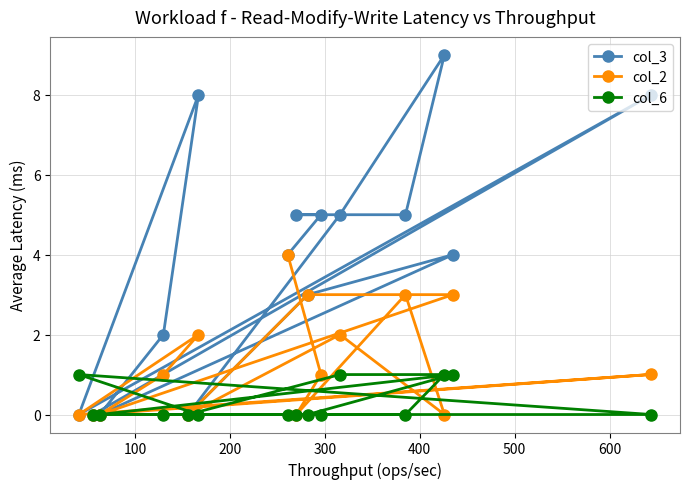

Rank the series by their average value, from lowest to highest.

col_6, col_2, col_3